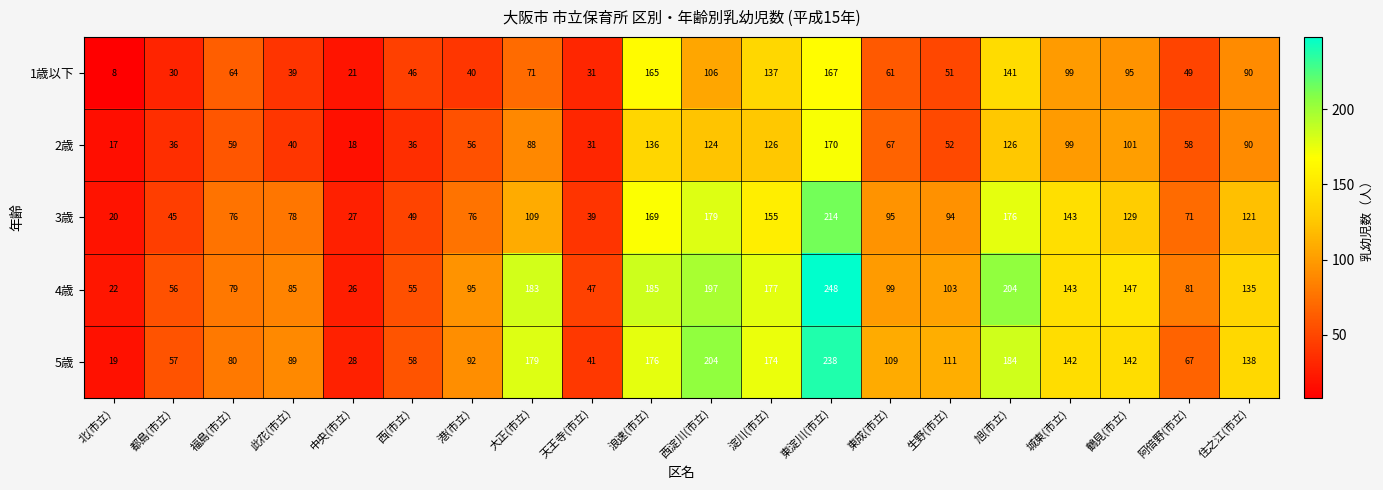

List the series in order of their peak value, lowest first.

1歳以下, 2歳, 3歳, 5歳, 4歳